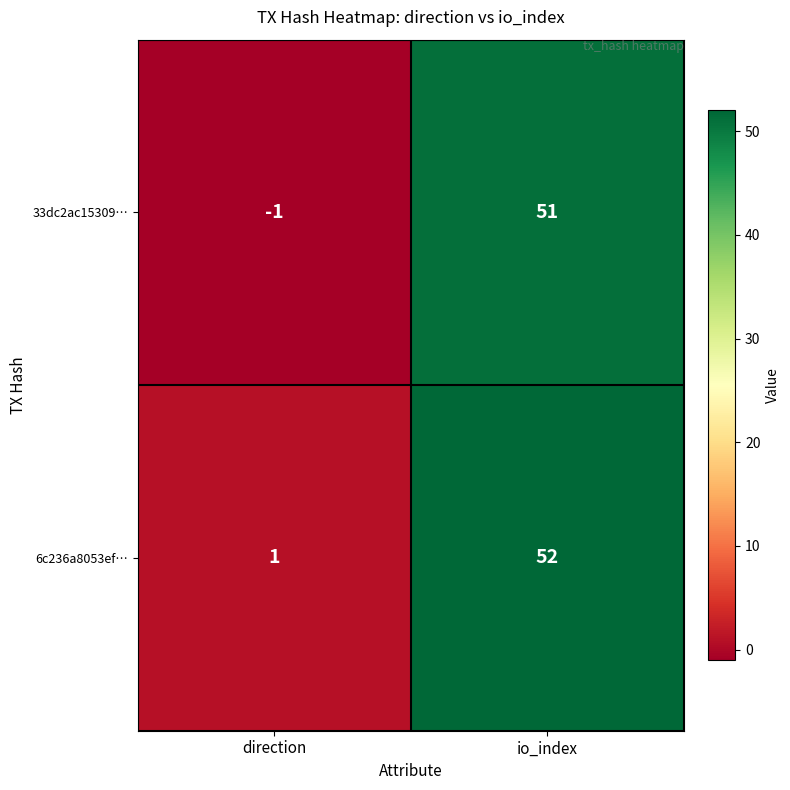

Which series changed the most between direction and io_index?

33dc2ac15309…